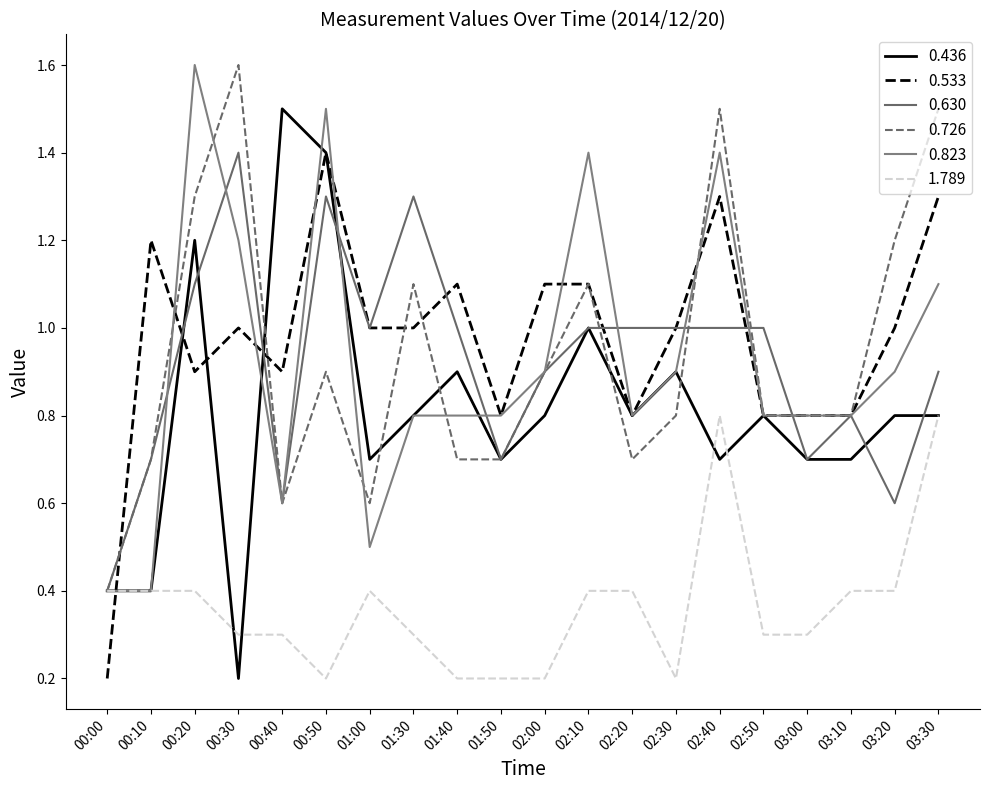

What is the maximum value for 0.533?

1.4